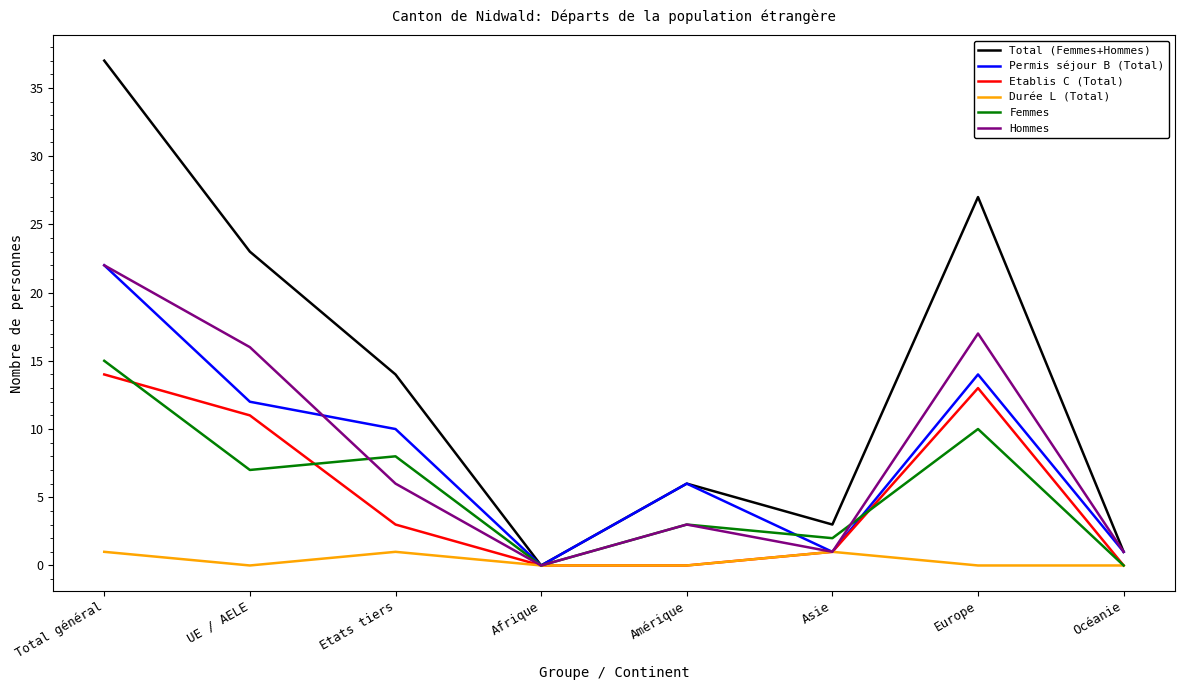

What are all the series names shown in the legend?

Total (Femmes+Hommes), Permis séjour B (Total), Etablis C (Total), Durée L (Total), Femmes, Hommes